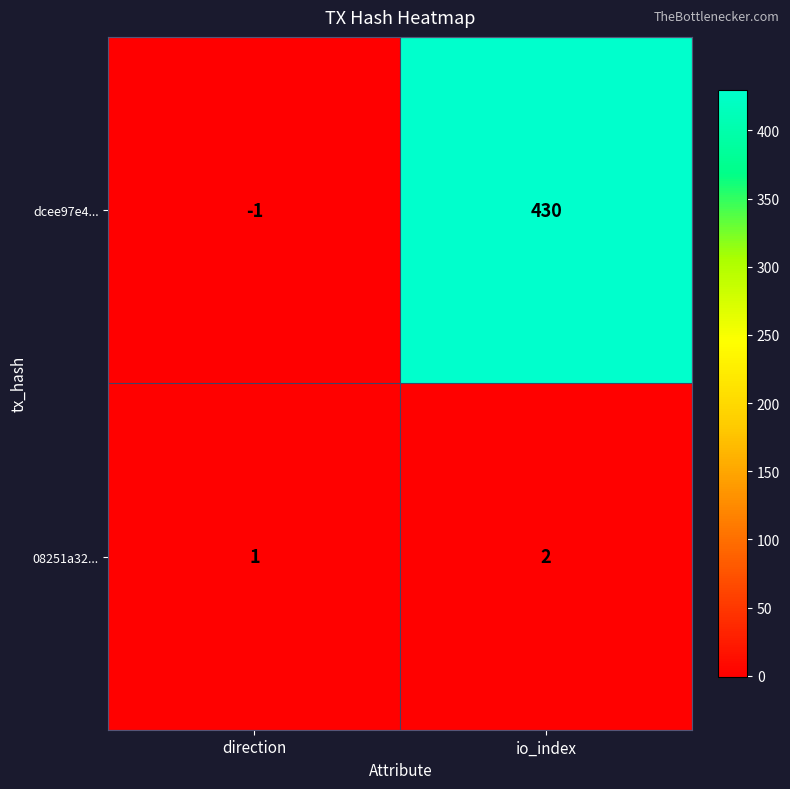

List the series in order of their peak value, lowest first.

08251a32..., dcee97e4...